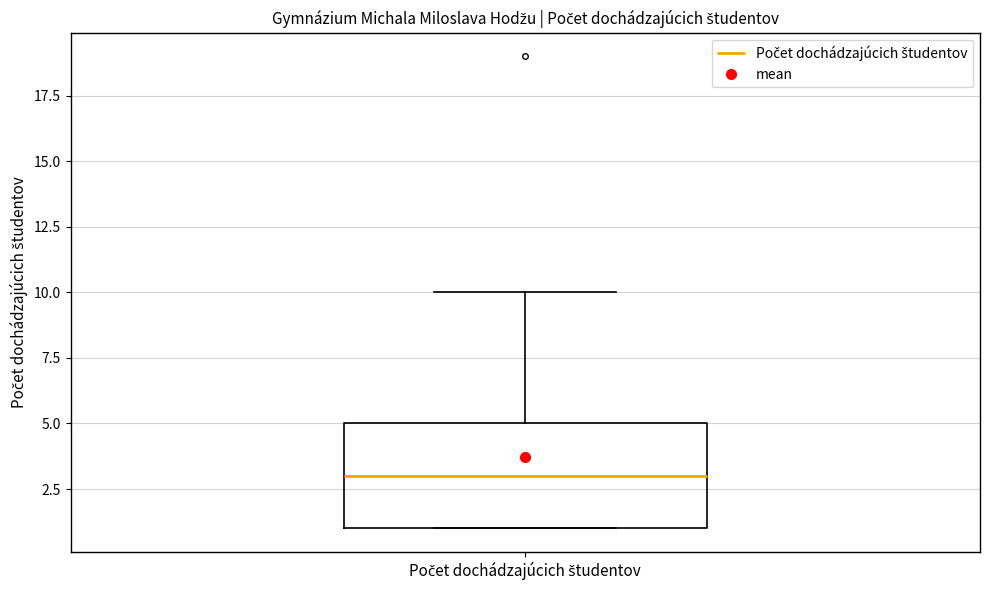

Where is the lower edge of the box for Počet dochádzajúcich študentov on the y-axis? The values are not printed on the chart, so give them approximately, as read against the axis.

1